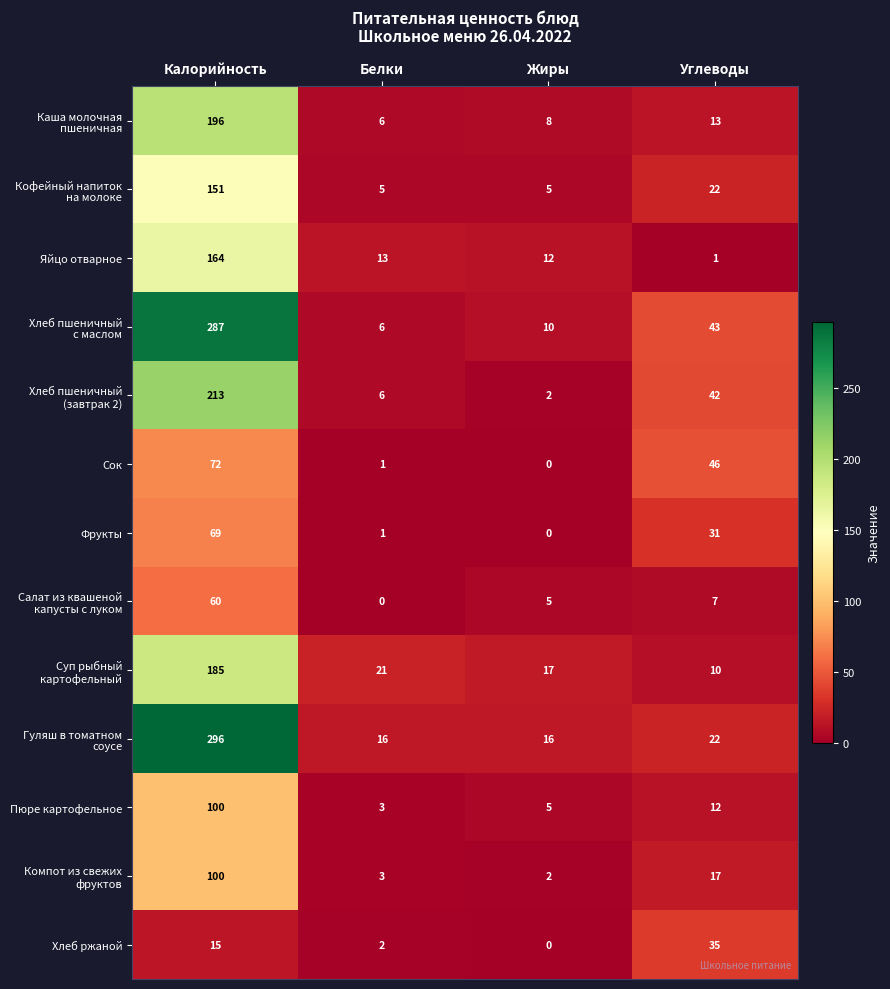

Which label corresponds to the largest value in the chart?

Калорийность